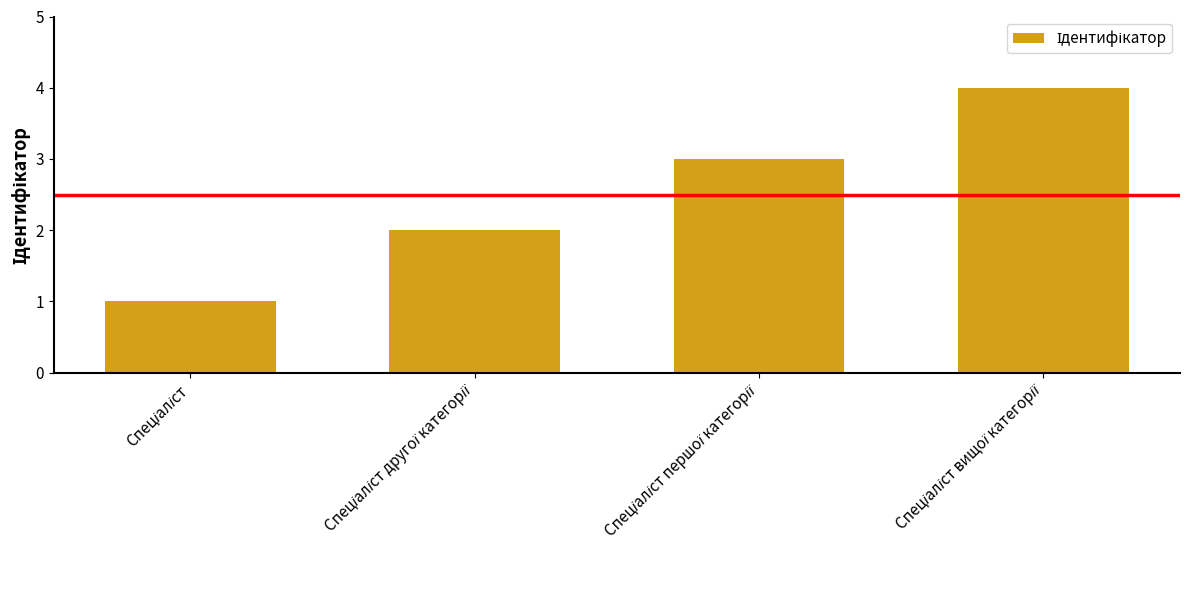

What is the sum of all values?

10